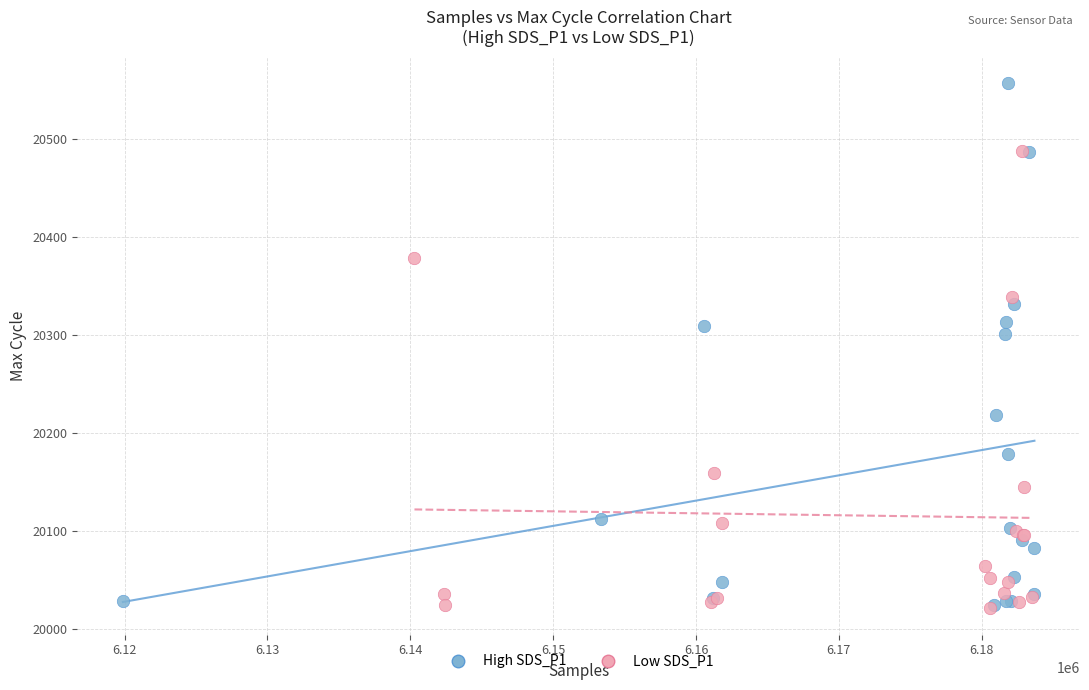

Which series has the widest spread of Y values?

High SDS_P1